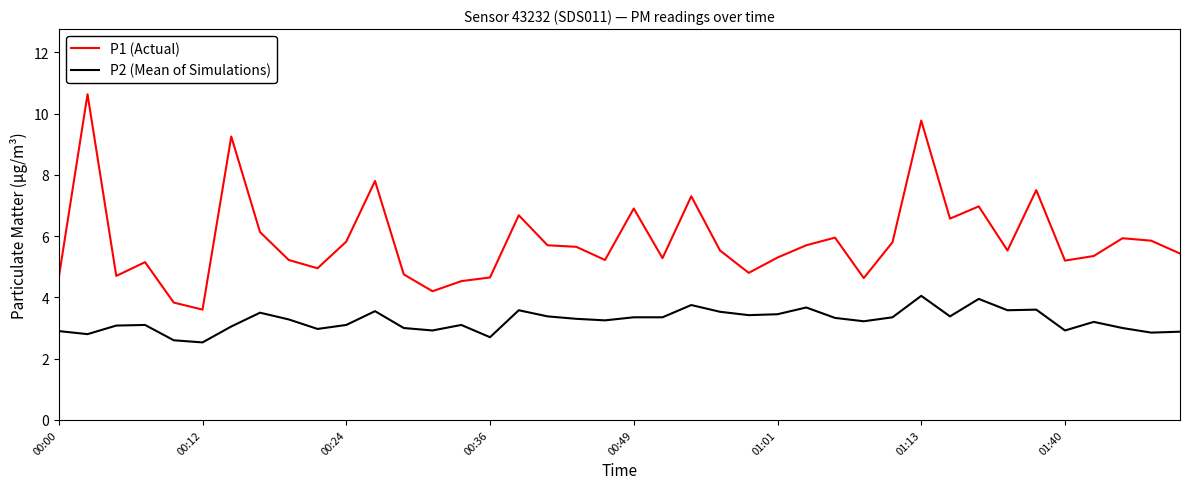

What is the maximum value for P1 (Actual)?

10.6